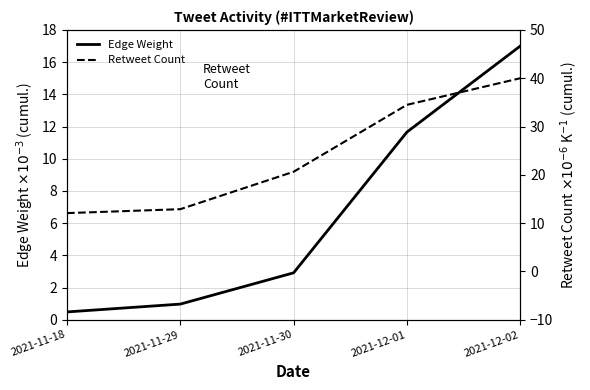

What is the value of the Retweet Count point at the 4th from the left?

34.5